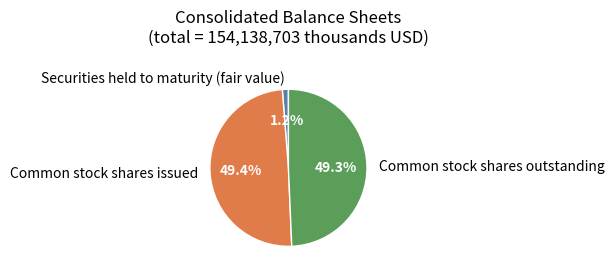

The Common stock shares issued slice represents 36% of the pie. True or false?

False